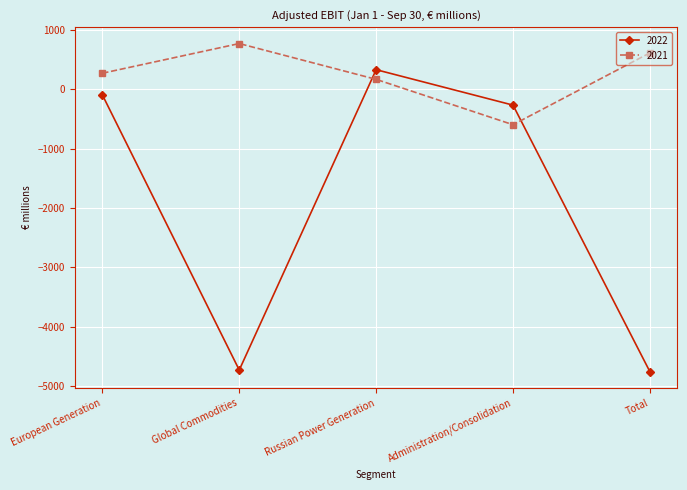

How many data points does each series have?

5